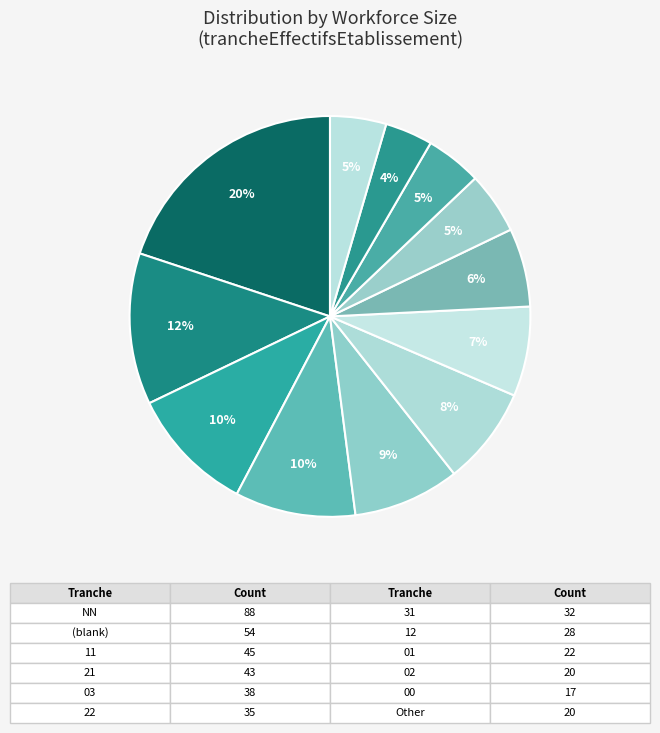

What percentage is the 31 slice, to the nearest percent?

7%